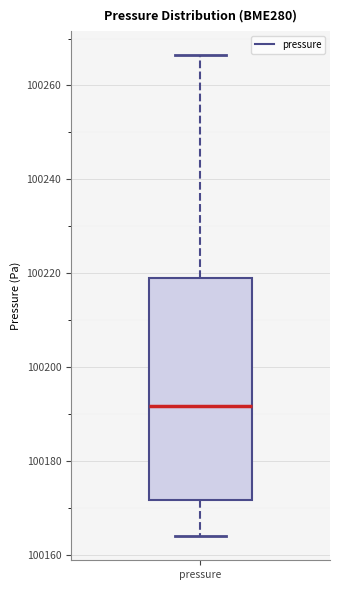

Where does the median line of the box for pressure sit on the y-axis? The values are not printed on the chart, so give them approximately, as read against the axis.

100192